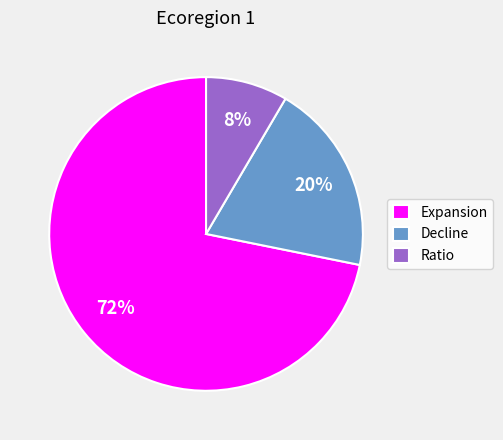

What is the ratio of the value at Decline to the value at Expansion?

0.3